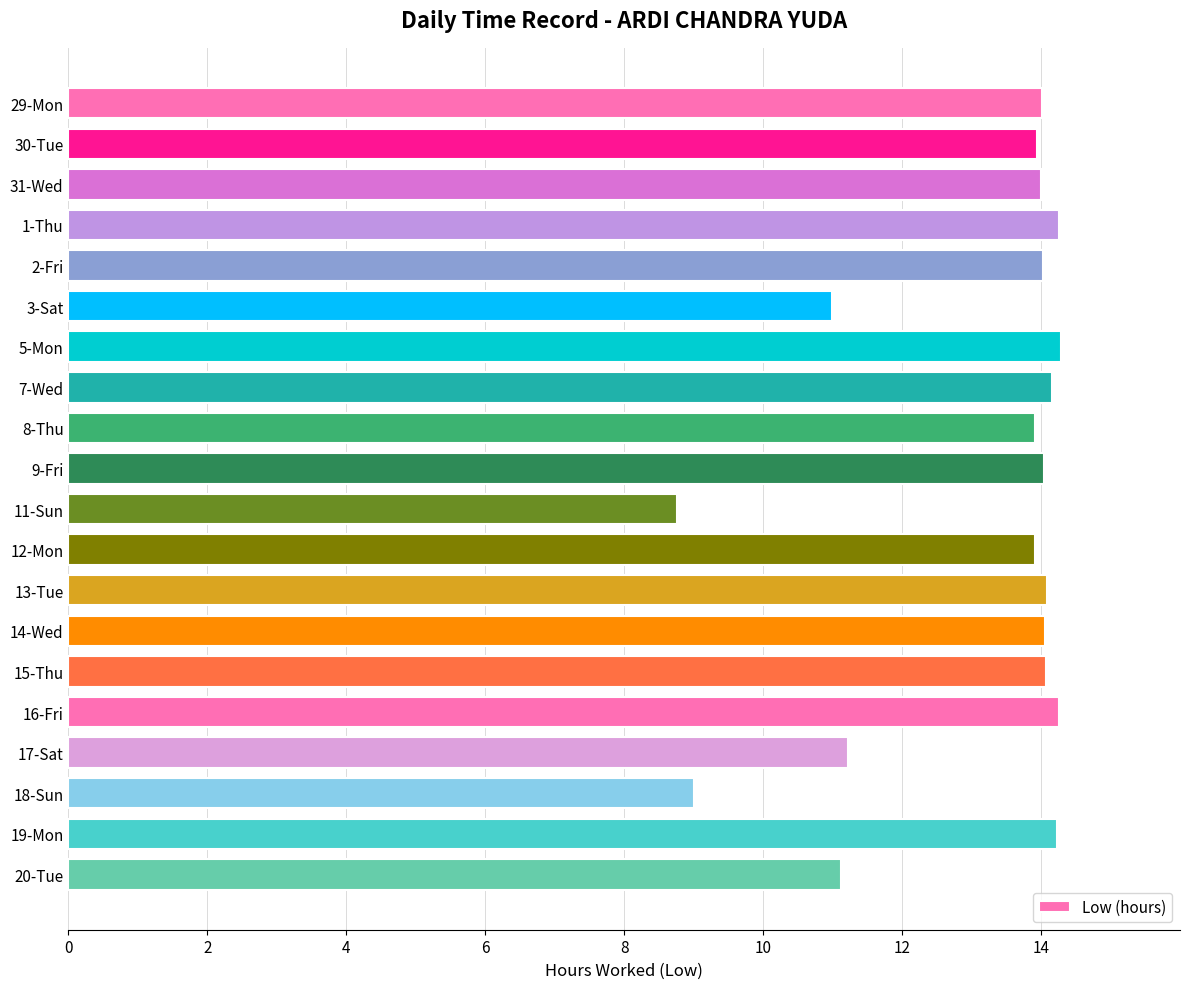

The chart shows a value of 14.2 at 1-Thu. True or false?

True